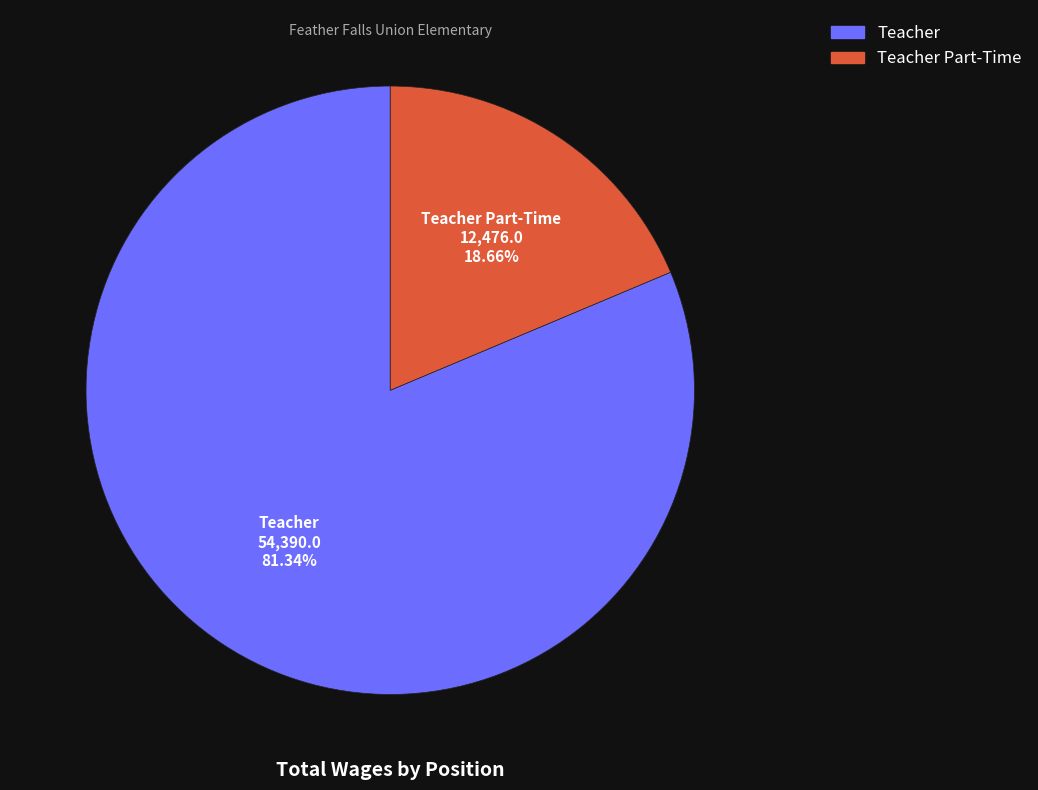

Is there a majority slice in this chart?

Yes